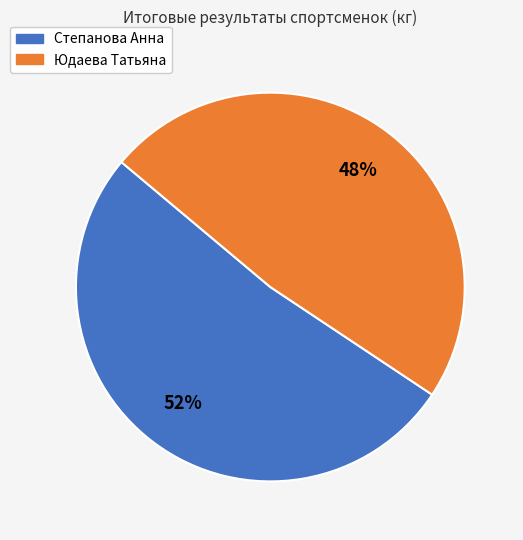

What percentage is the Степанова Анна slice, to the nearest percent?

52%